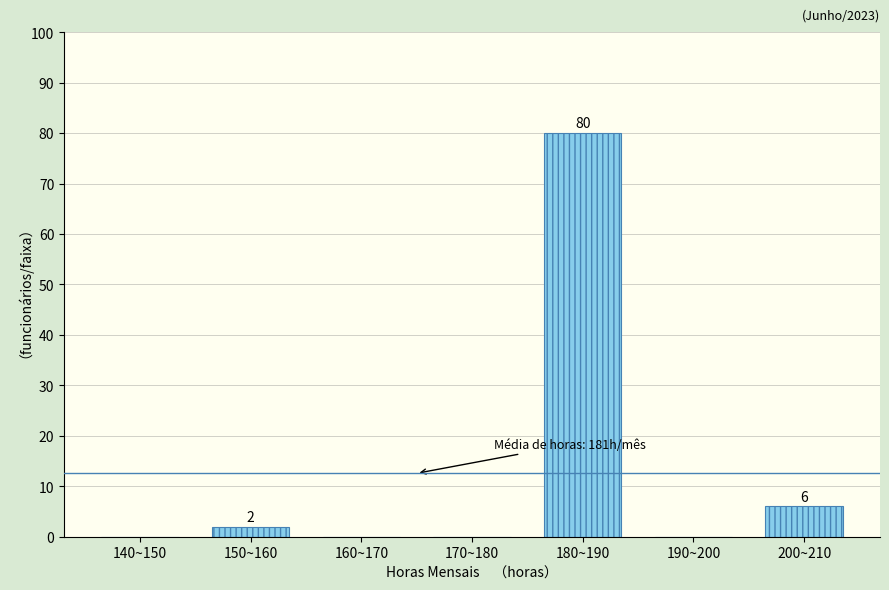

Reading right to left, what are all the values shown in this chart?

200~210=6	190~200=0	180~190=80	170~180=0	160~170=0	150~160=2	140~150=0